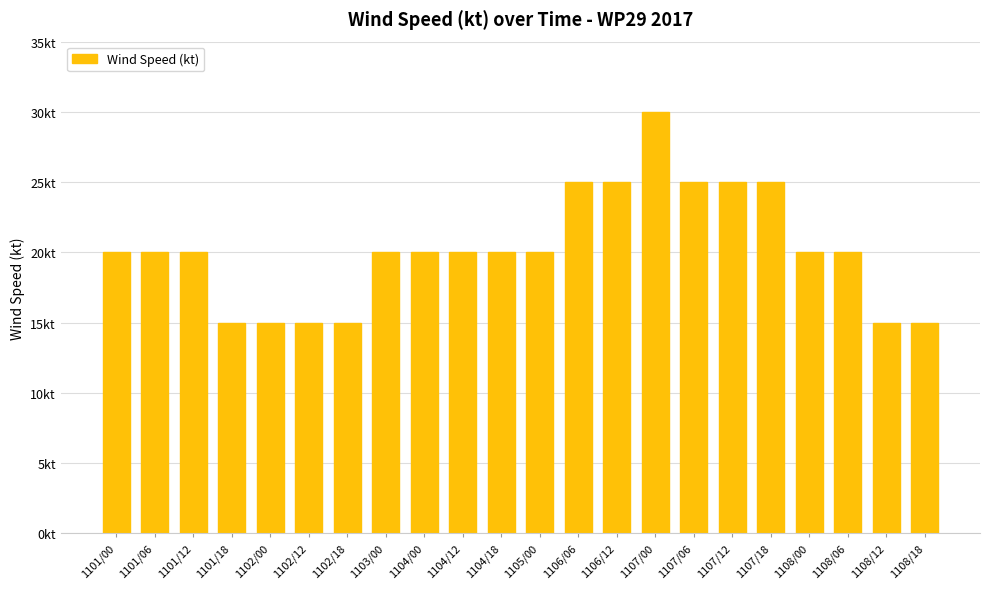

What is the value of the 17th bar from the left?

25